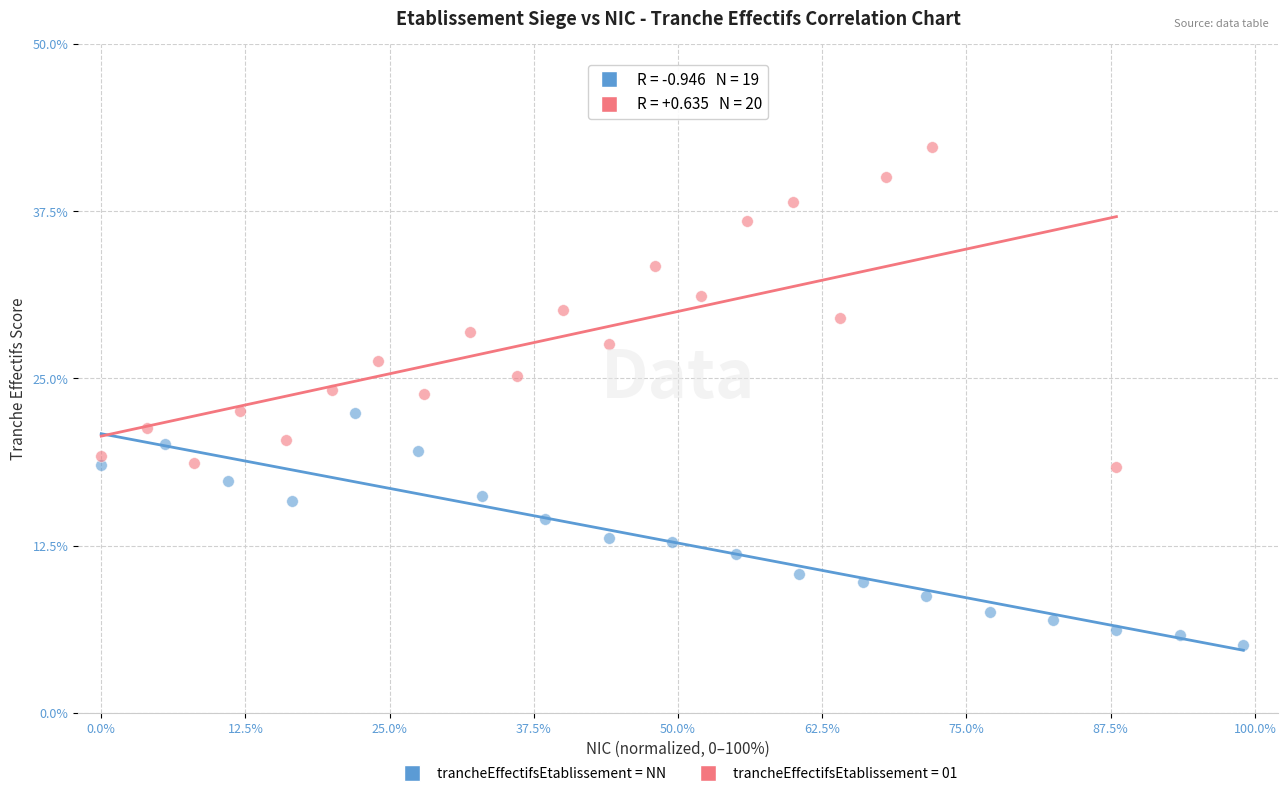

Which series contains the lowest Y value?

trancheEffectifsEtablissement = NN